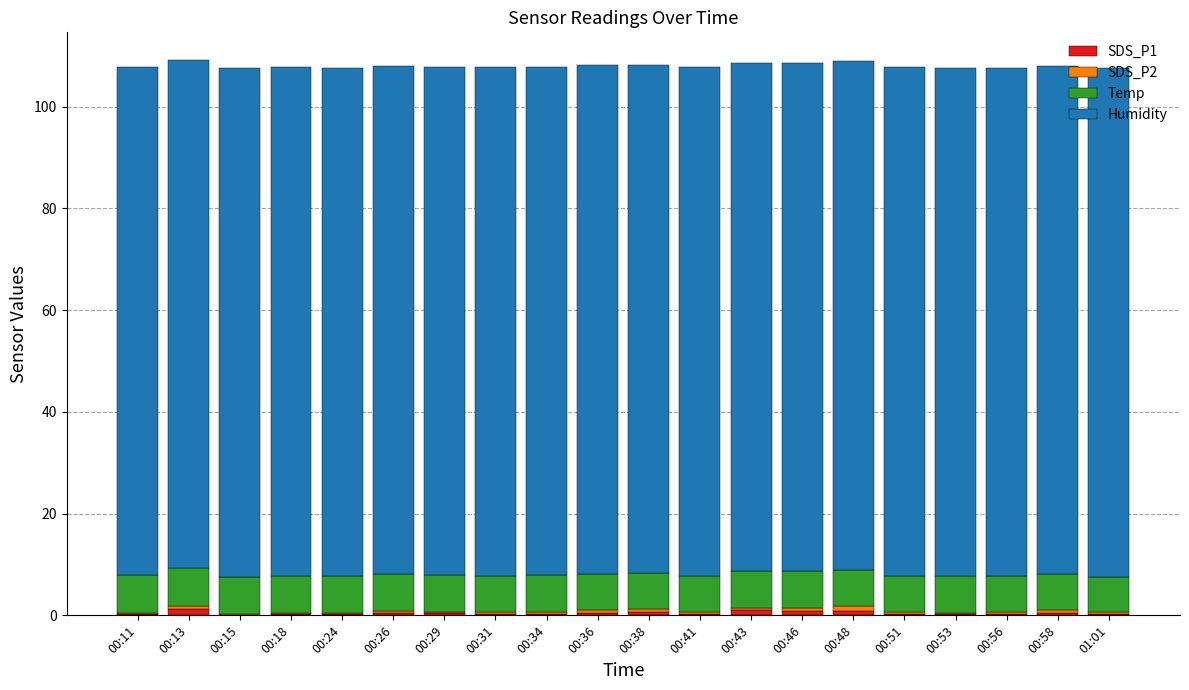

Is it true that SDS_P1 equals 0.1 at 00:15?

True